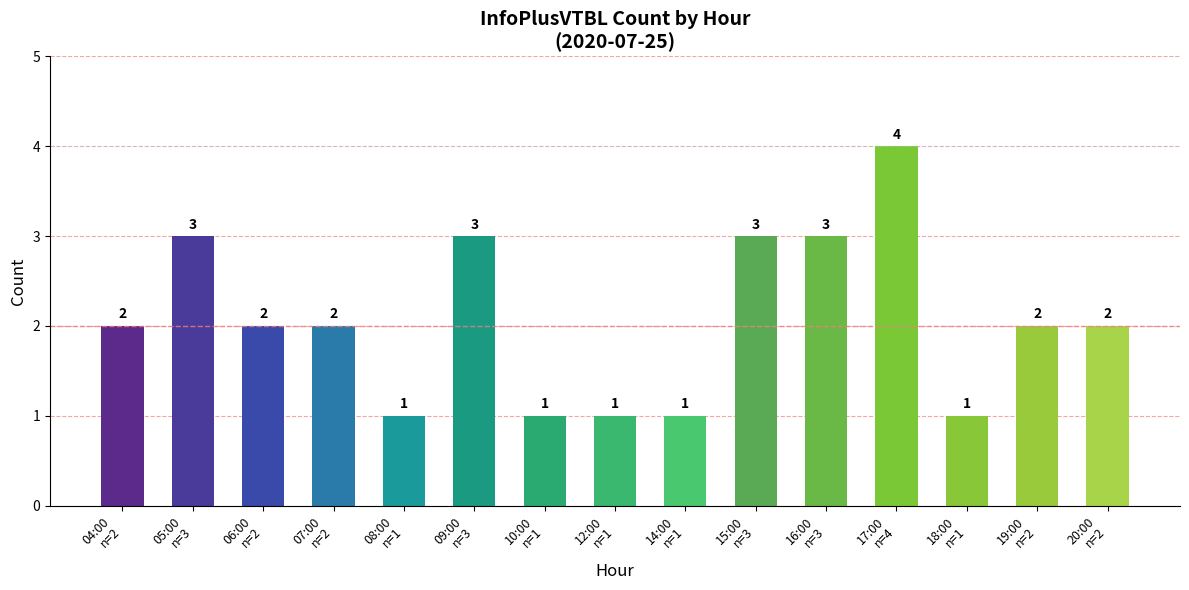

Reading left to right, what are all the values shown in this chart?

2	3	2	2	1	3	1	1	1	3	3	4	1	2	2